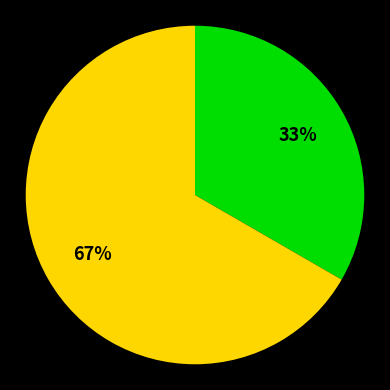

To the nearest percent, what is the average slice percentage?

50%